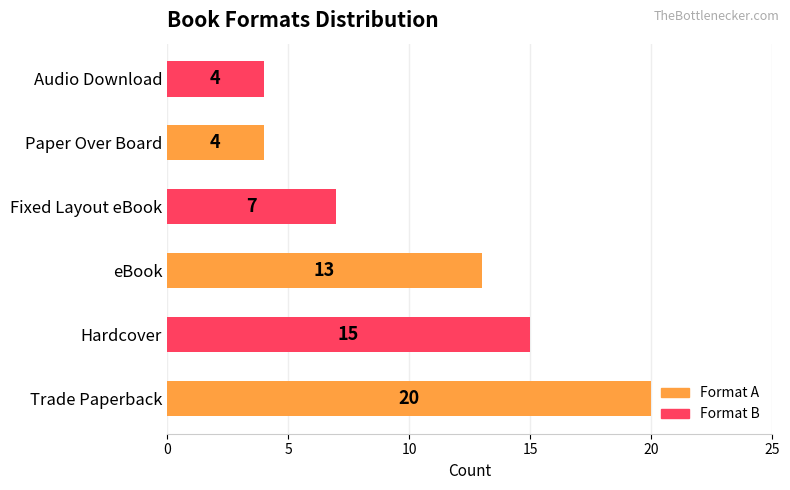

How many values are below 13?

3